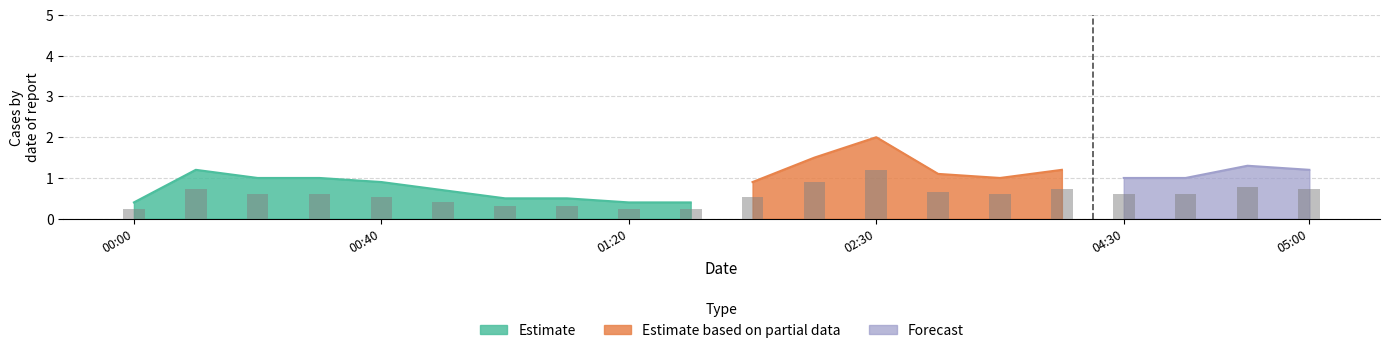

What is the spread (max minus min) of values at 00:00?

0.5